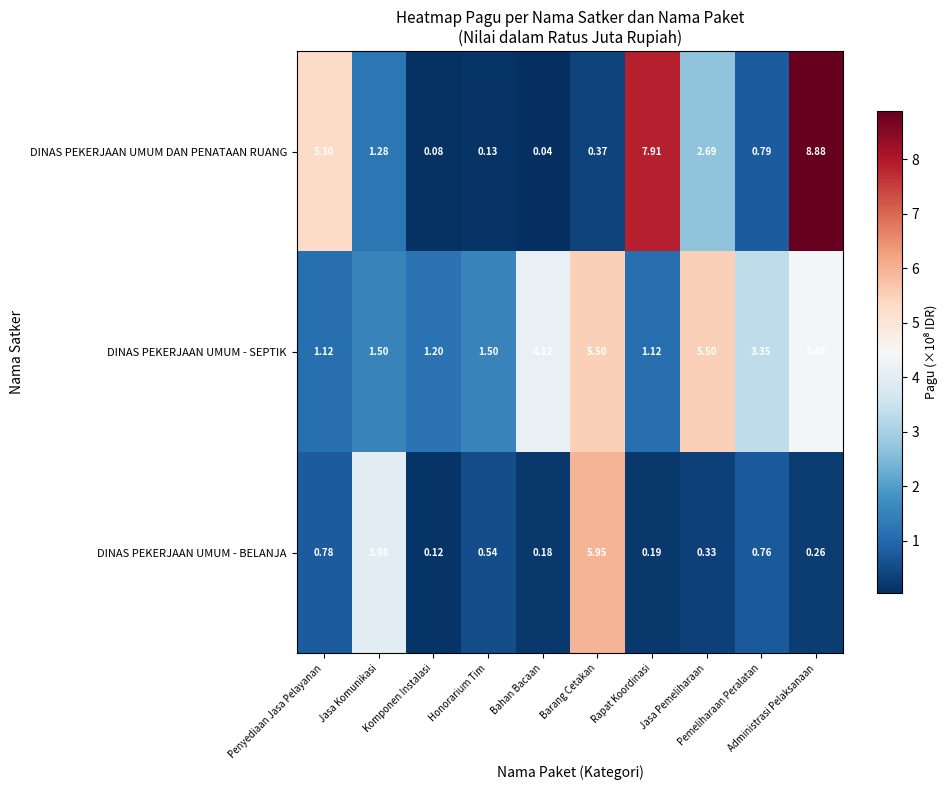

How many series are shown in this chart?

3